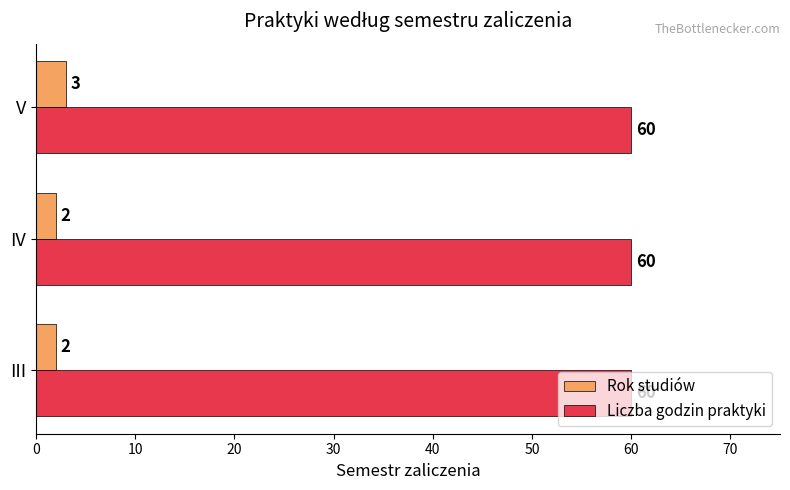

What is the smallest value displayed?

2